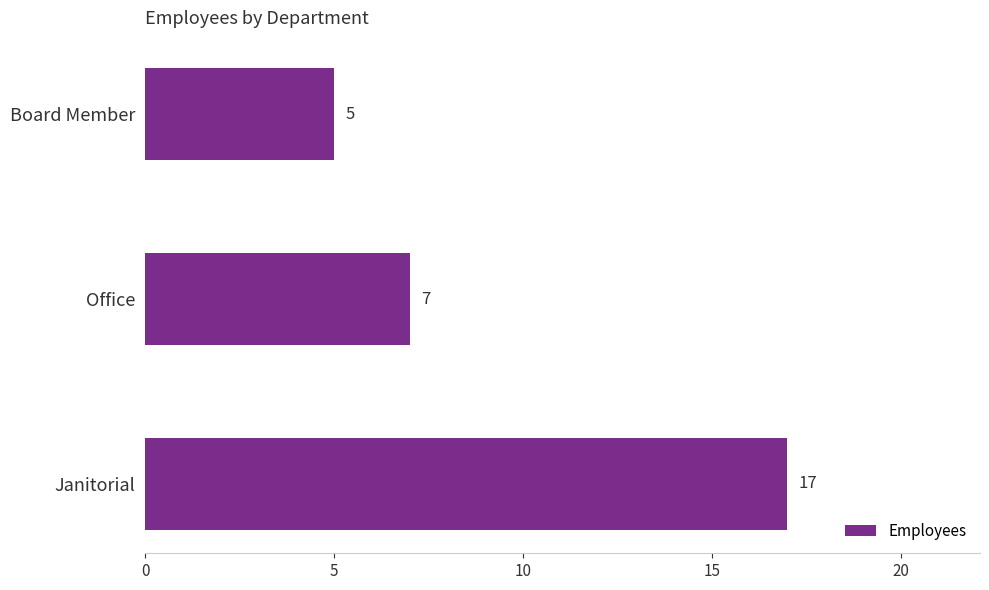

What is the maximum value shown in the chart?

17